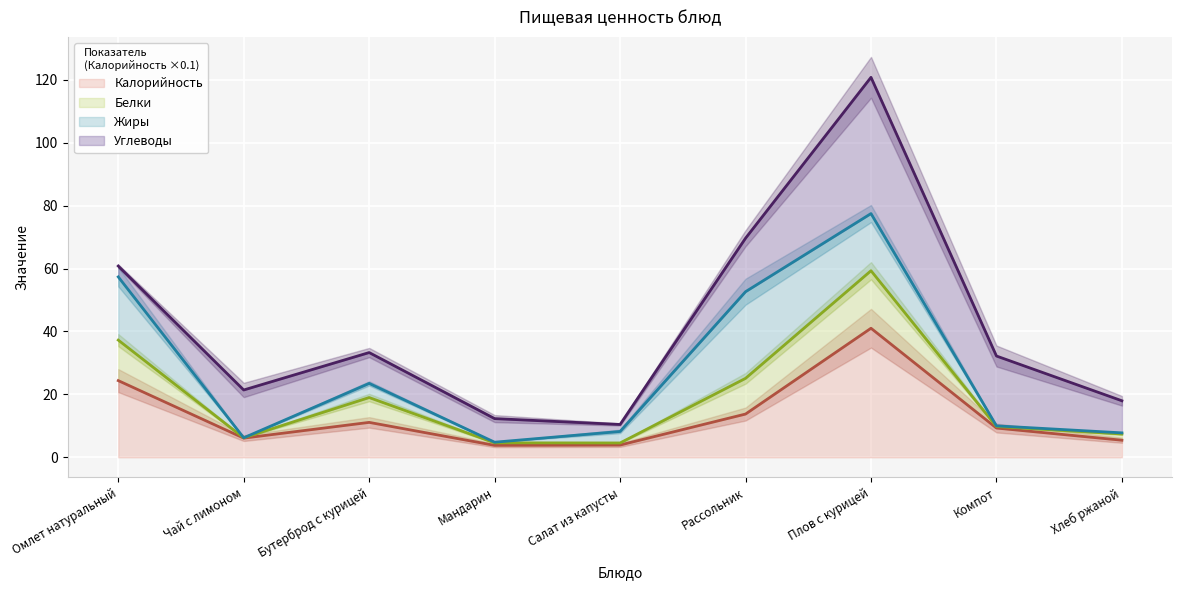

True or false: Калорийность has a value of 11.1 at Бутерброд с курицей.

True